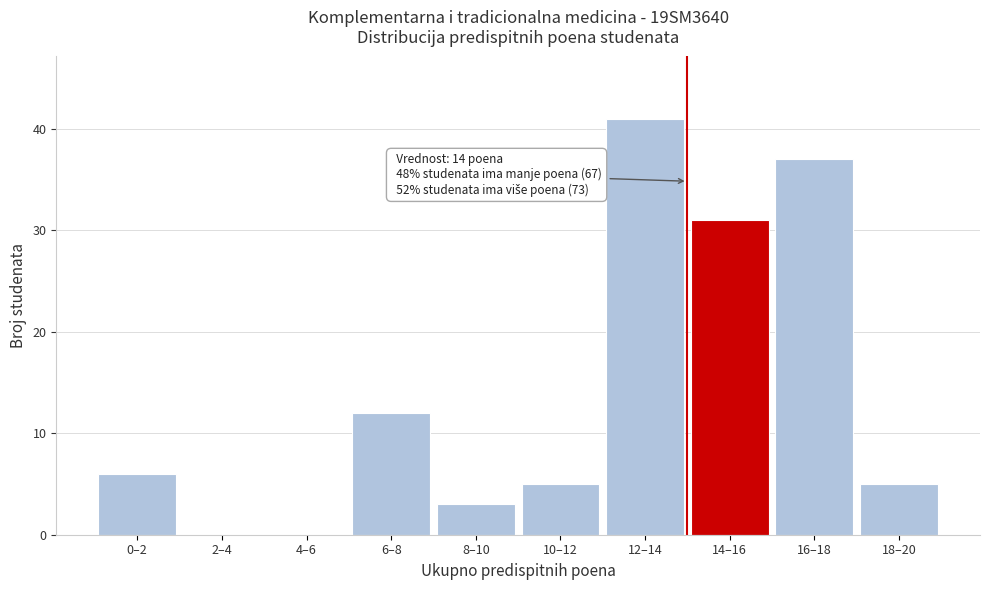

Reading left to right, transcribe all the data shown in this chart.

0–2=6	2–4=0	4–6=0	6–8=12	8–10=3	10–12=5	12–14=41	14–16=31	16–18=37	18–20=5